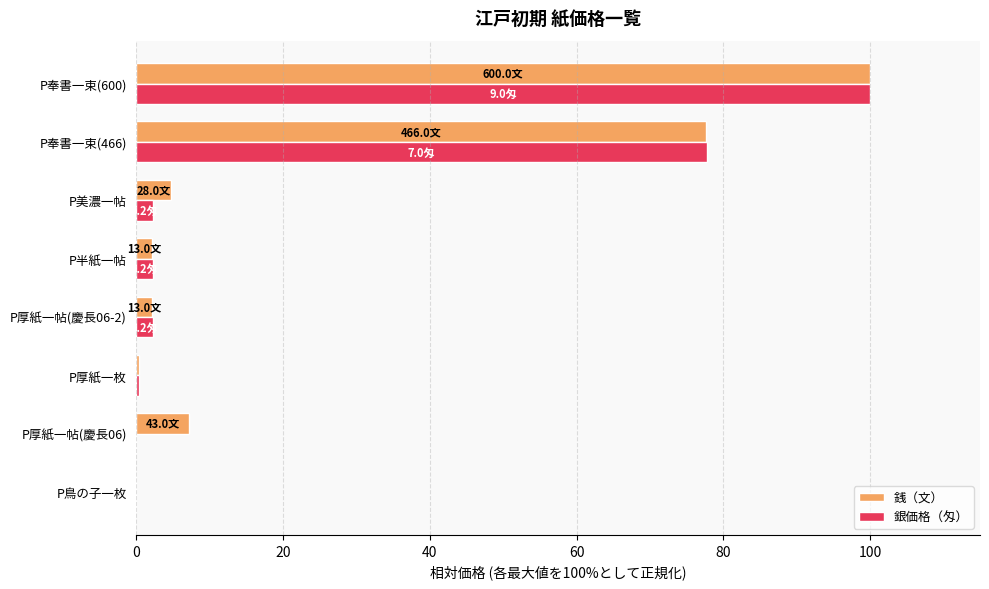

Which category has the highest value in the 銀価格（匁） series?

P奉書一束(600)